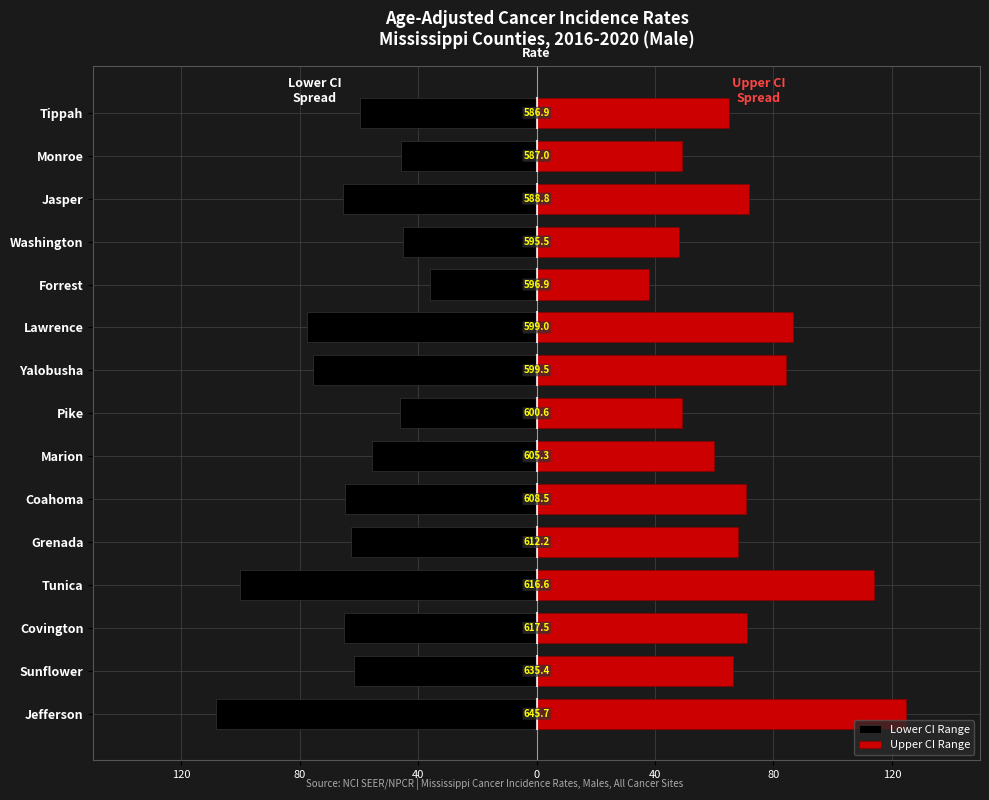

At Sunflower, list the series in order from smallest to largest.

Lower CI Range, Upper CI Range